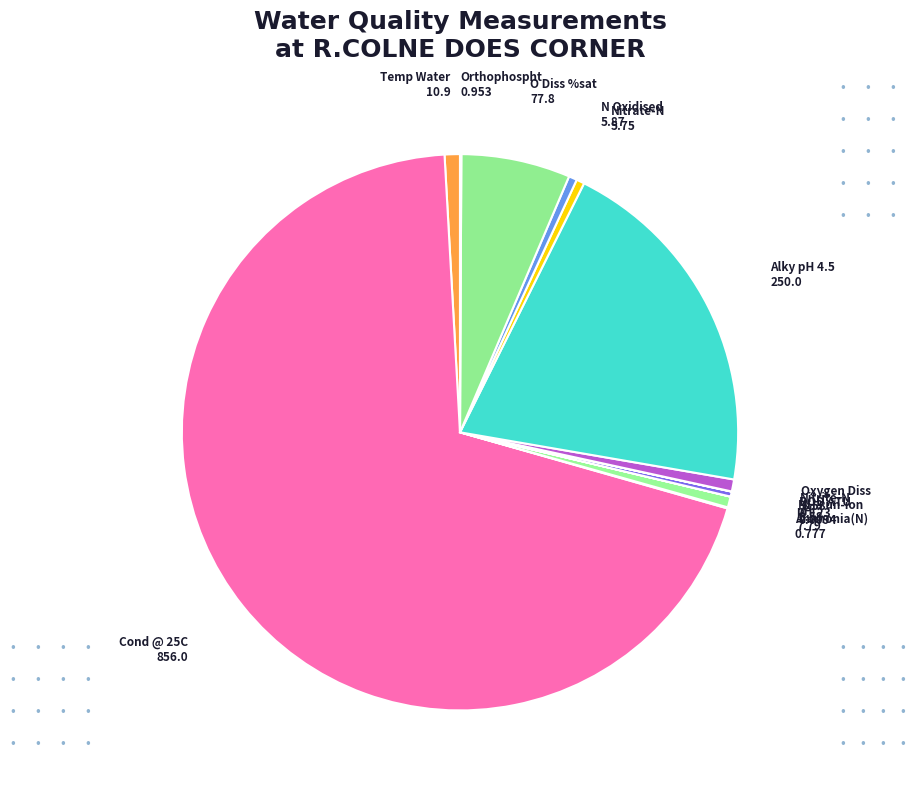

Do Nitrate-N and N Oxidised together represent more than half of the pie?

No